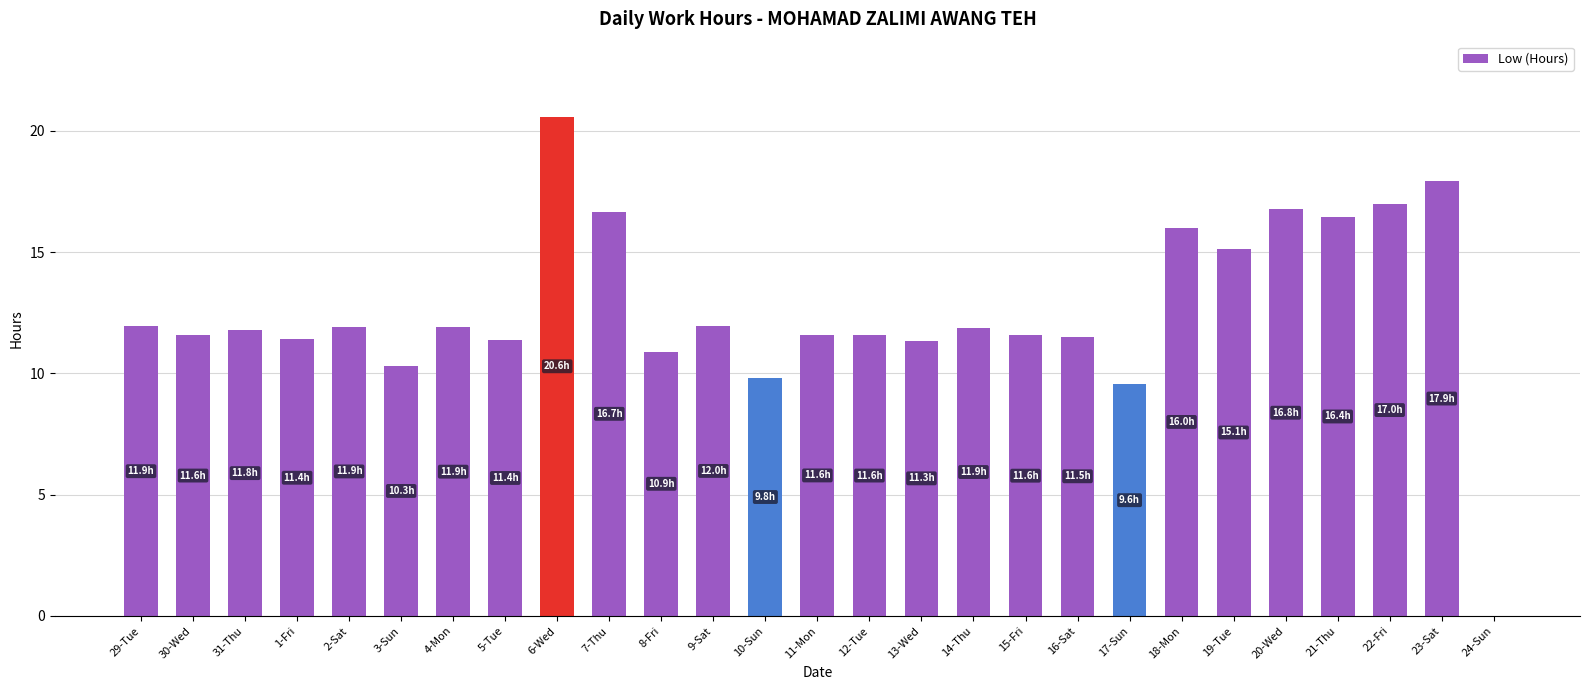

How many data points does each series have?

27